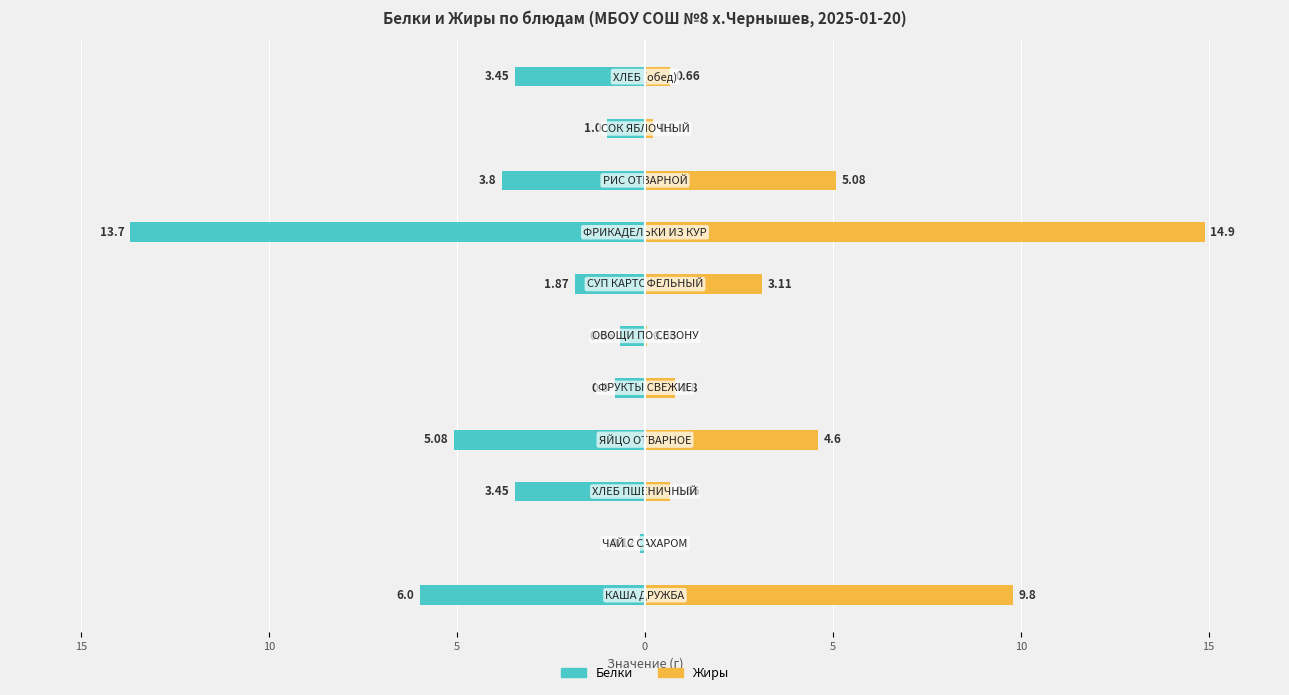

What is the difference between the highest and lowest values at 5?

9.7